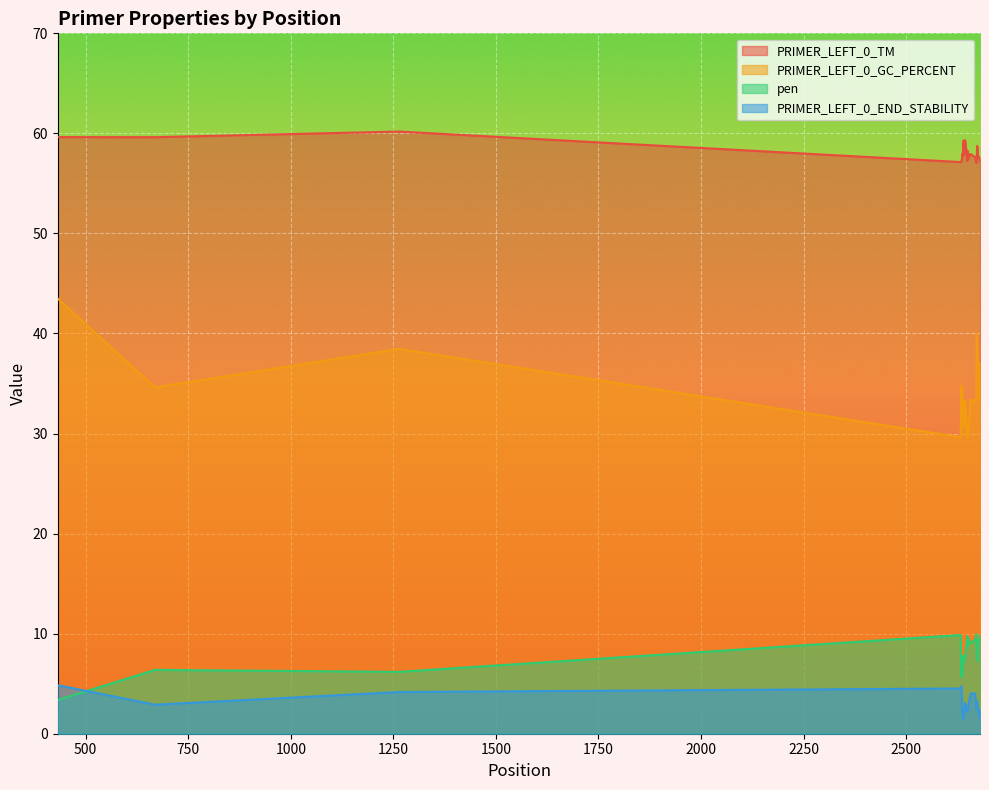

Is the value of PRIMER_LEFT_0_GC_PERCENT at 669 greater than the value of pen at 2636?

Yes